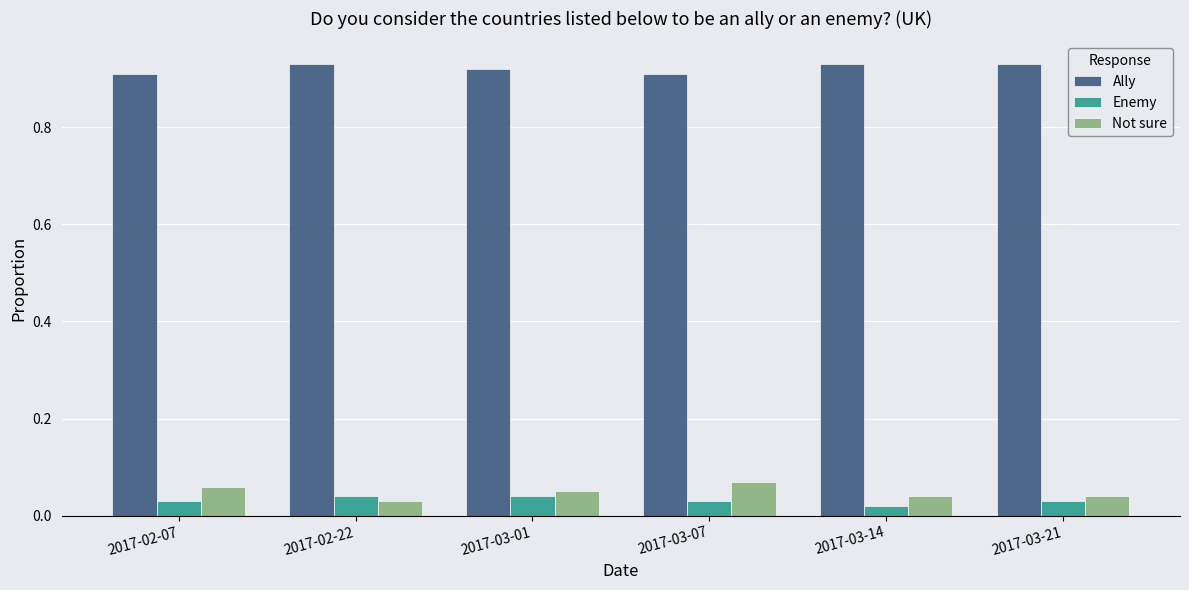

How many data points does each series have?

6